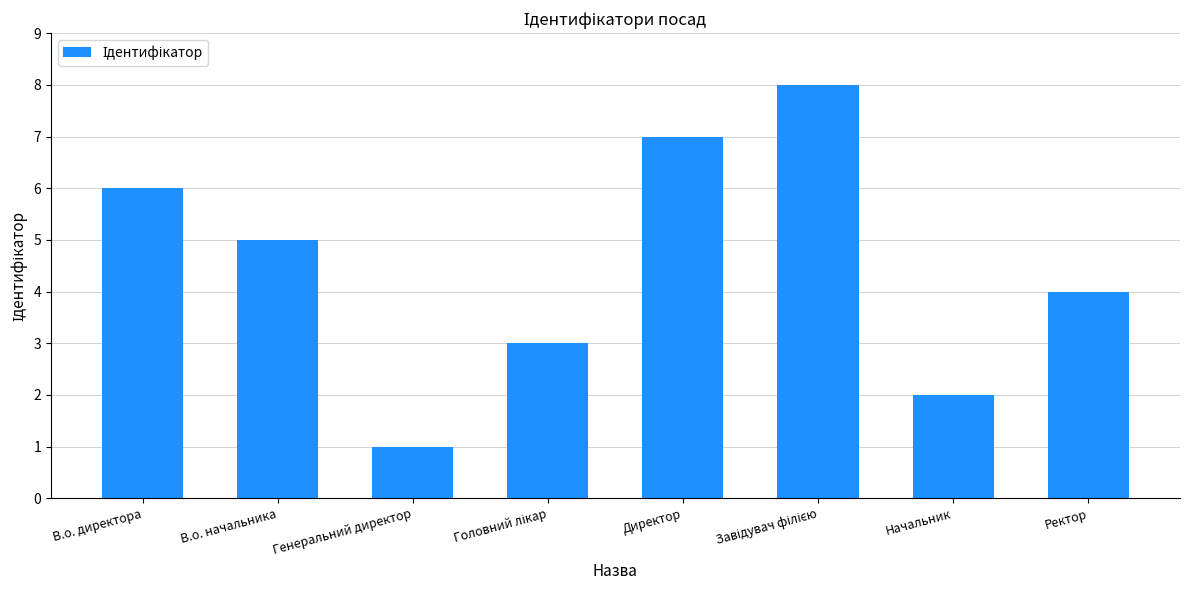

What is the label of the 1st bar from the right?

Ректор